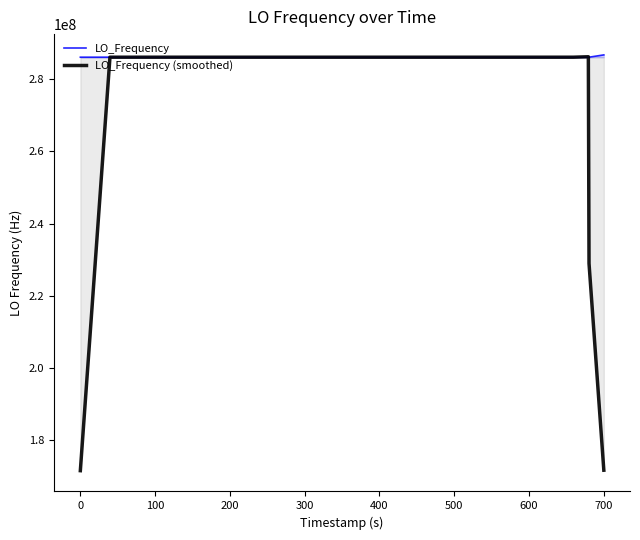

List the series in order of their overall mean, lowest first.

LO_Frequency (smoothed), LO_Frequency